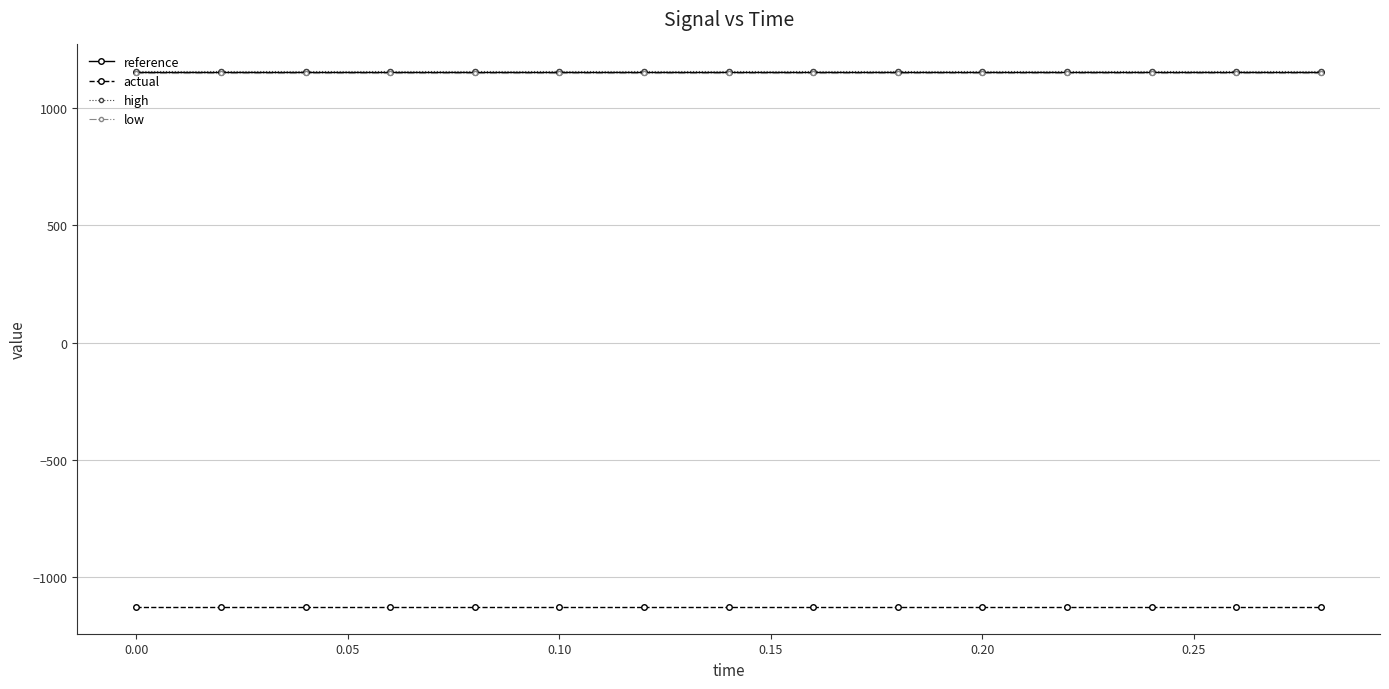

Reading right to left, list all the values displayed in this chart.

reference: 1154.7	1154.7	1154.7	1154.7	1154.7	1154.7	1154.7	1154.7	1154.7	1154.7	1154.7	1154.7	1154.7	1154.7	1154.7
actual: -1127.5	-1127.5	-1127.5	-1127.5	-1127.5	-1127.5	-1127.5	-1127.5	-1127.5	-1127.5	-1127.5	-1127.5	-1127.5	-1127.5	-1127.5
high: 1158.2	1158.2	1158.2	1158.2	1158.2	1158.2	1158.2	1158.2	1158.2	1158.2	1158.2	1158.2	1158.2	1158.2	1158.2
low: 1151.2	1151.2	1151.2	1151.2	1151.2	1151.2	1151.2	1151.2	1151.2	1151.2	1151.2	1151.2	1151.2	1151.2	1151.2